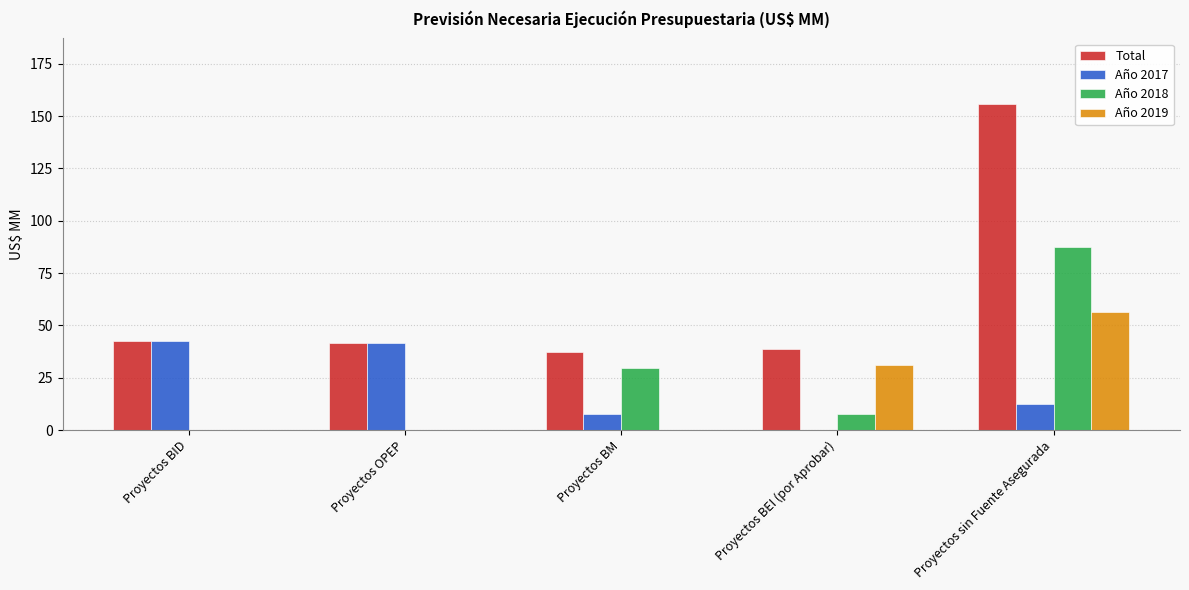

Which series changed the most between Proyectos OPEP and Proyectos sin Fuente Asegurada?

Total